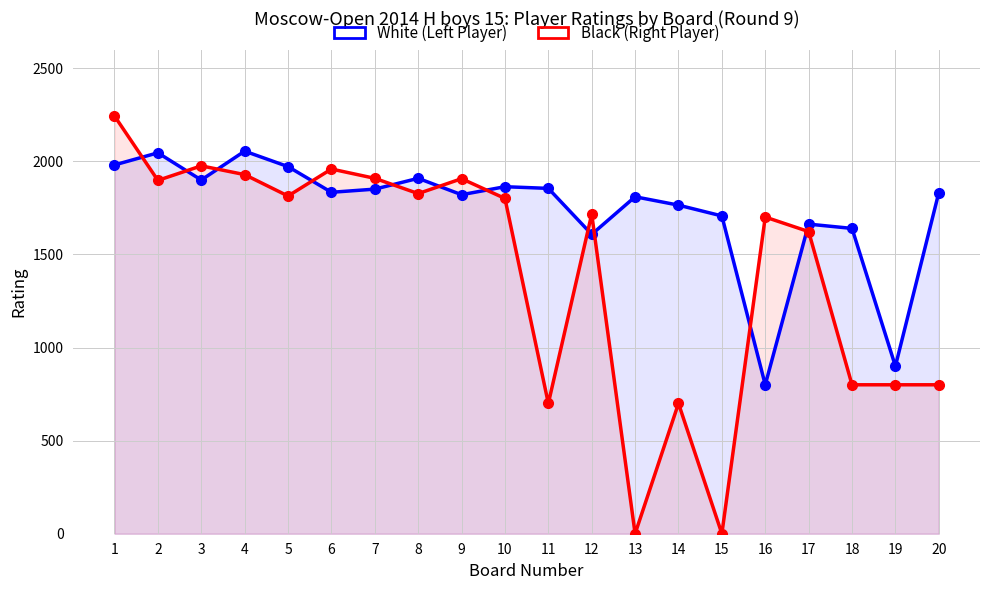

The Black (Right Player) series shows 1139 at 7. True or false?

False